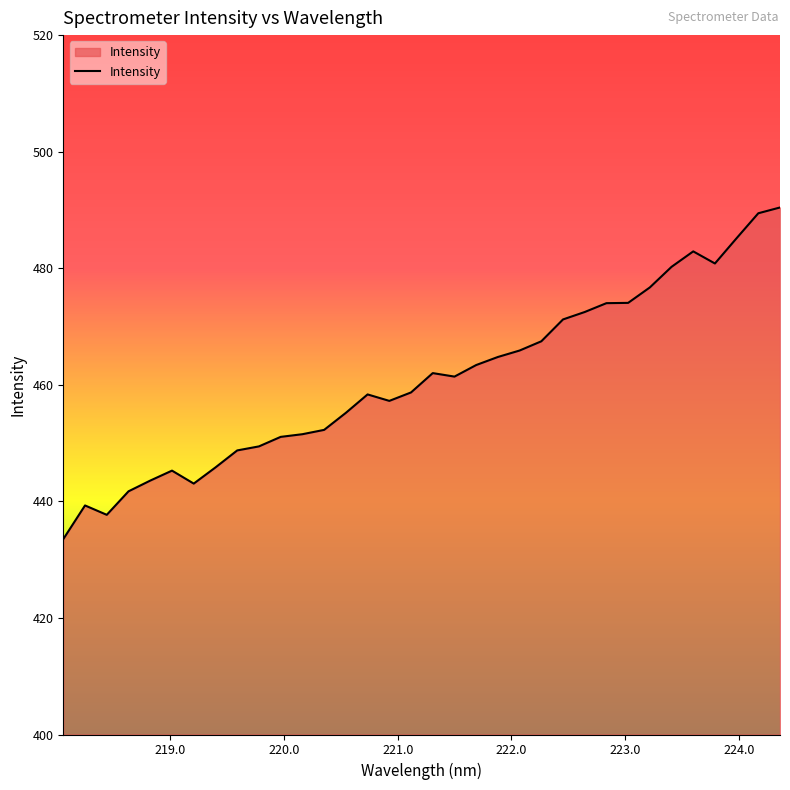

What is the greatest value displayed?

490.4